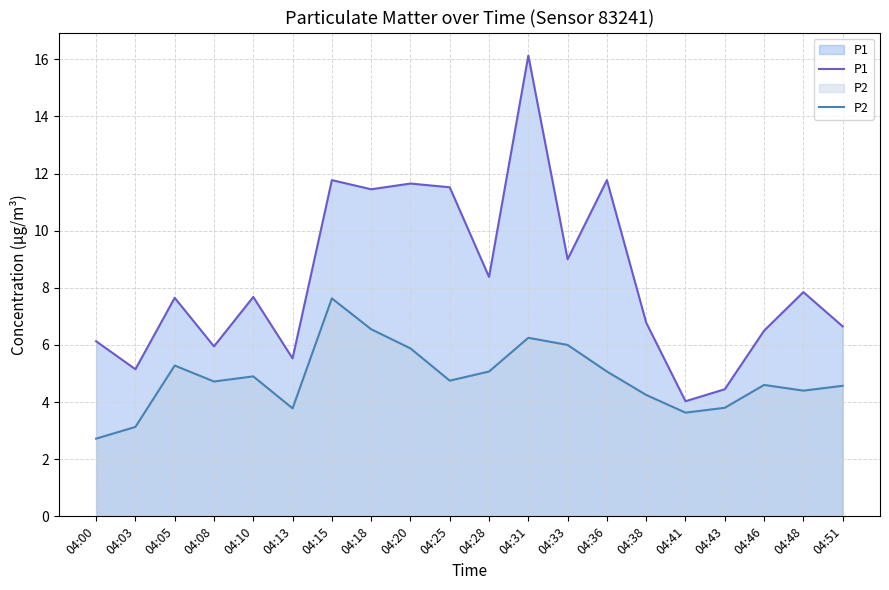

What is the sum of the P1 values at 04:08 and 04:18?

17.4